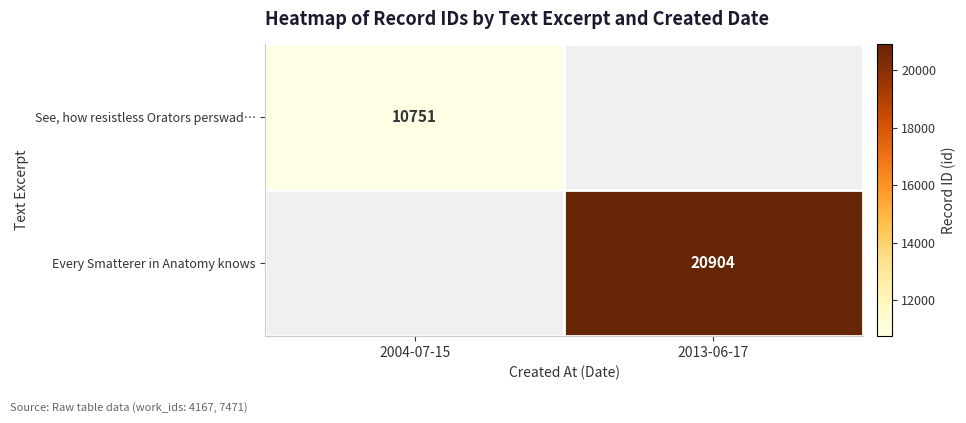

The See, how resistless Orators perswad… series shows 18723 at 2004-07-15. True or false?

False